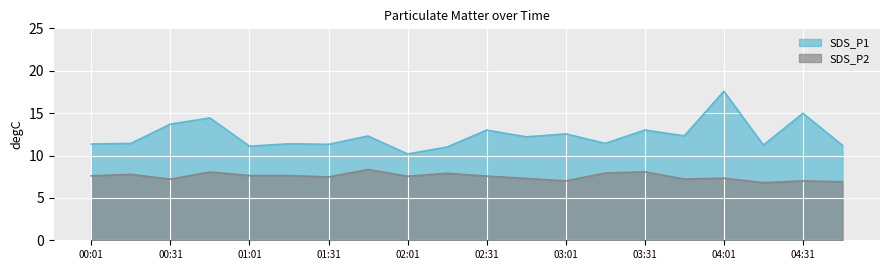

What is the greatest value displayed?

17.6